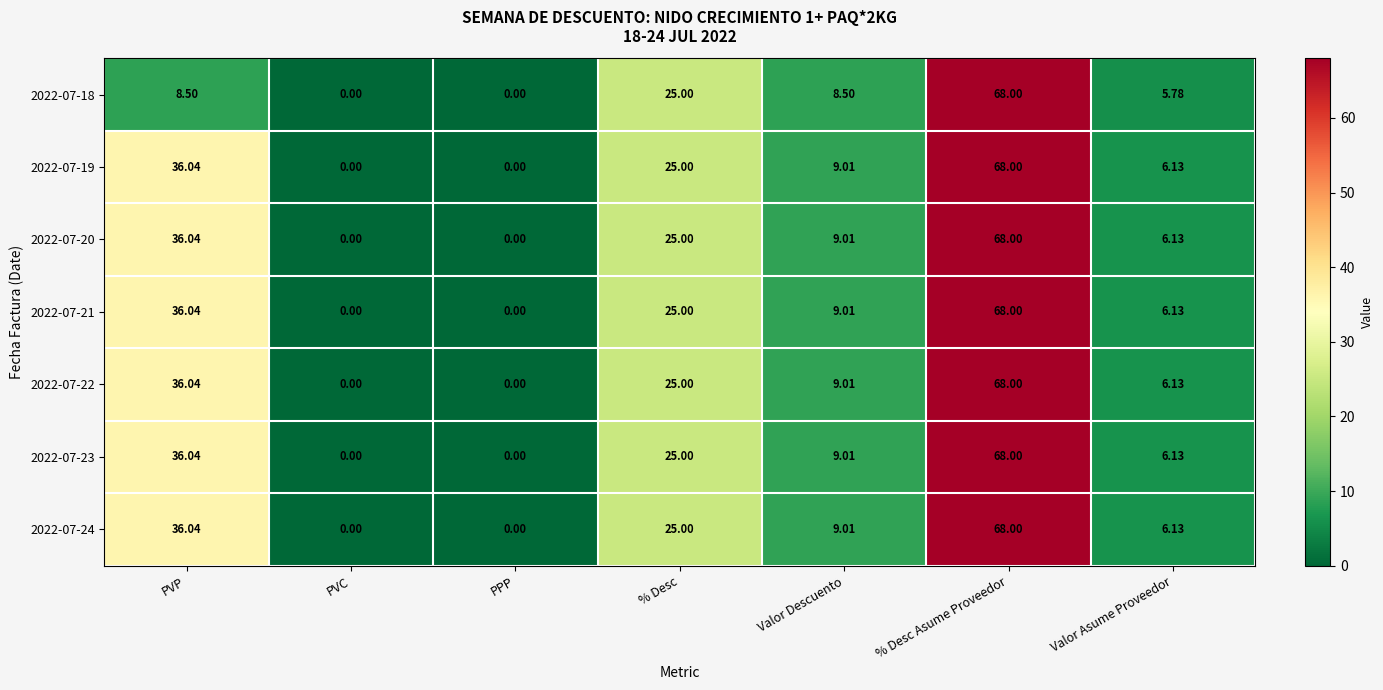

At which label does 2022-07-22 first exceed 9?

PVP